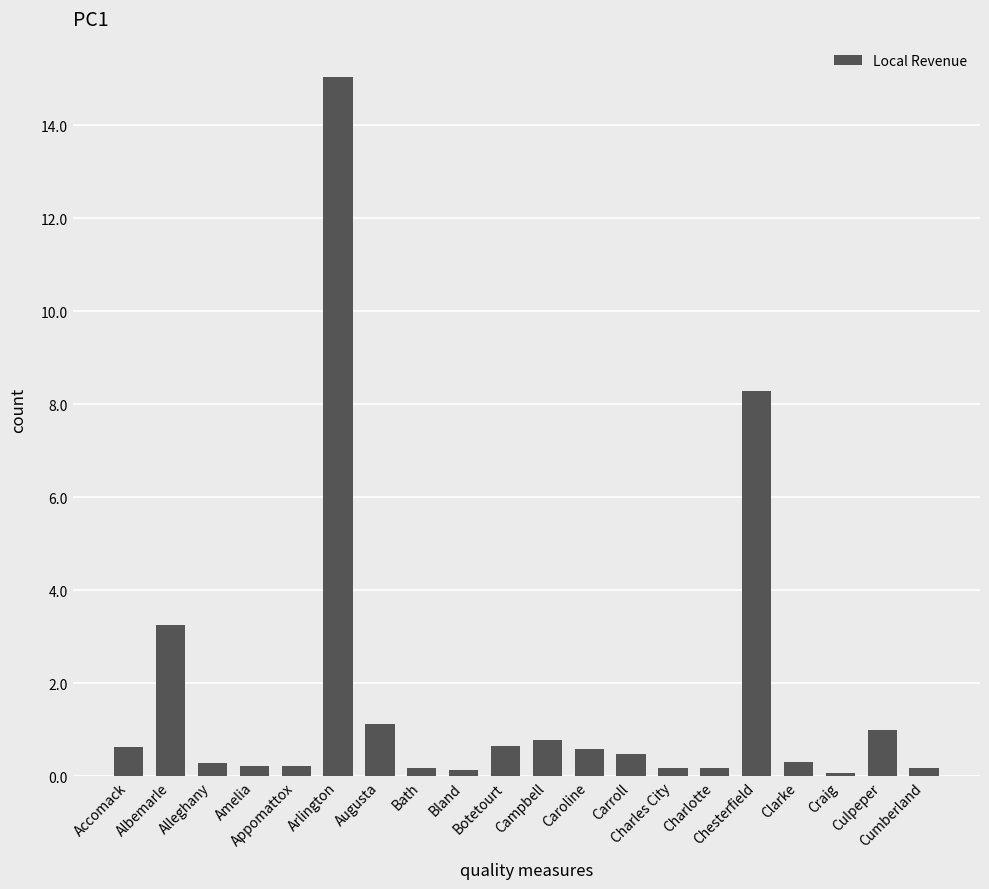

What is the label of the 20th bar from the left?

Cumberland